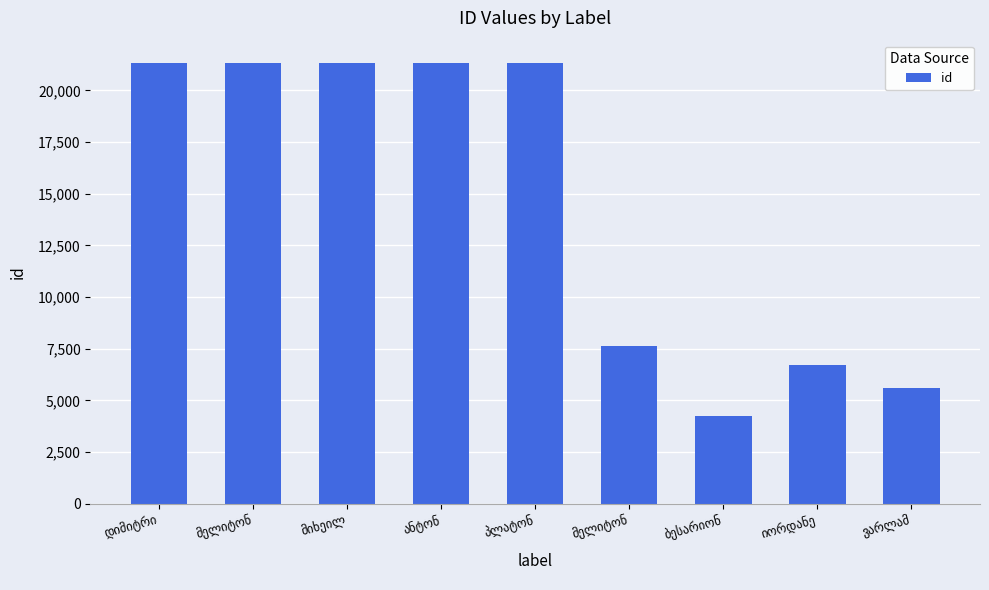

Which category has the lowest value across all series?

ბესარიონ